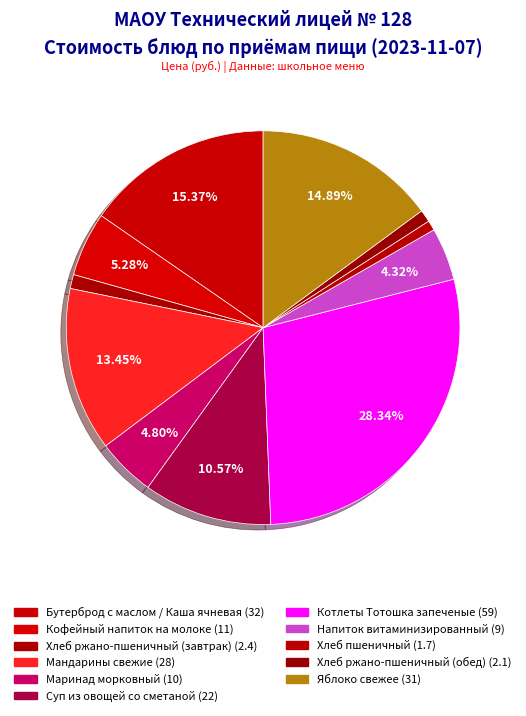

Count the number of slices in the pie.

11